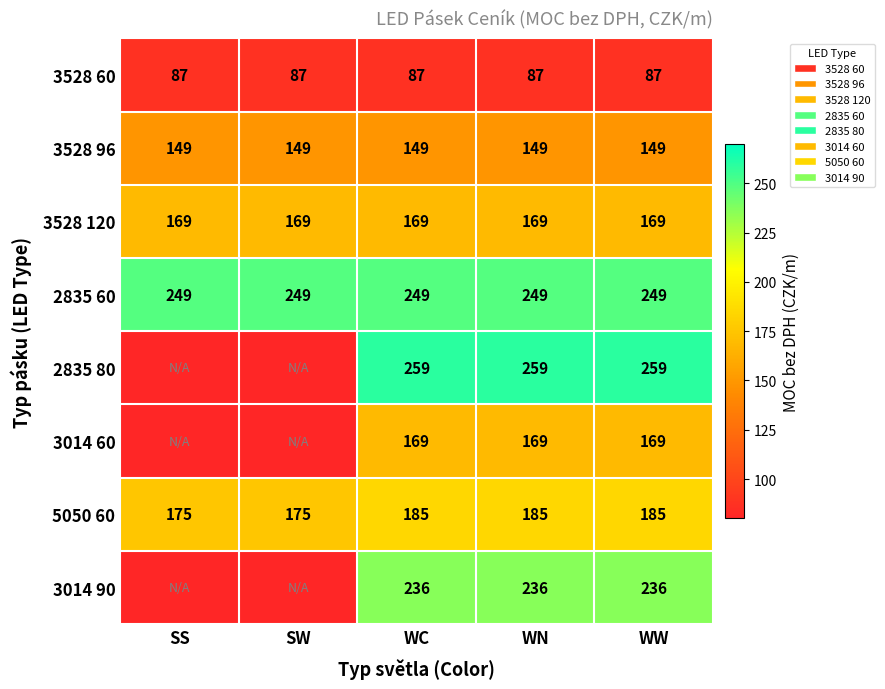

What is the maximum value for 3528 60?

87